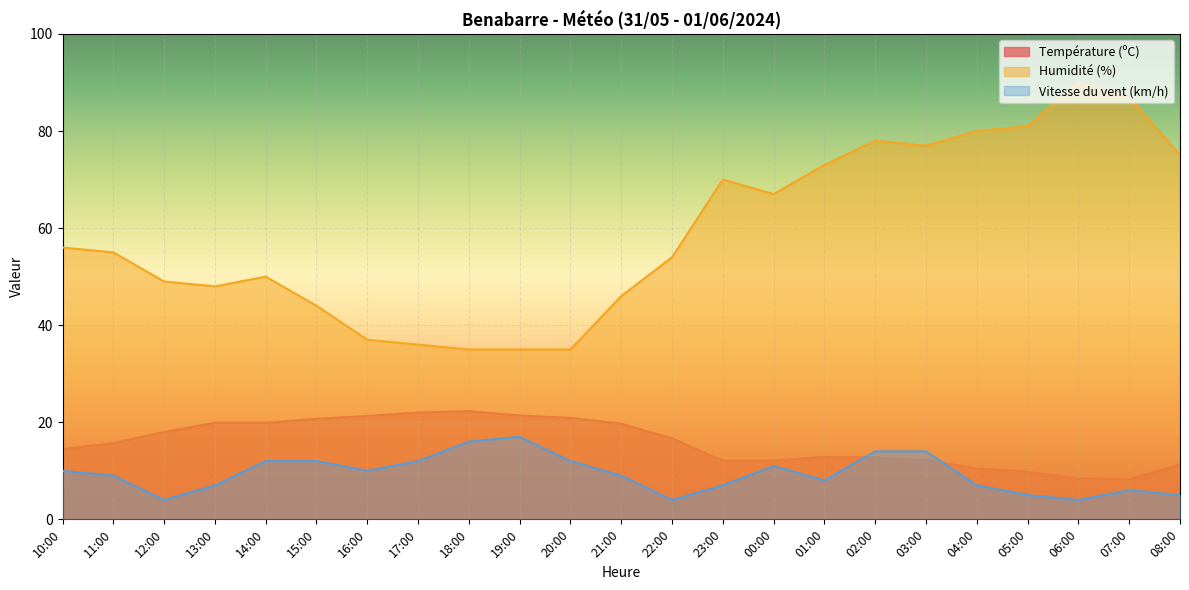

At how many categories does at least one series exceed 5?

23